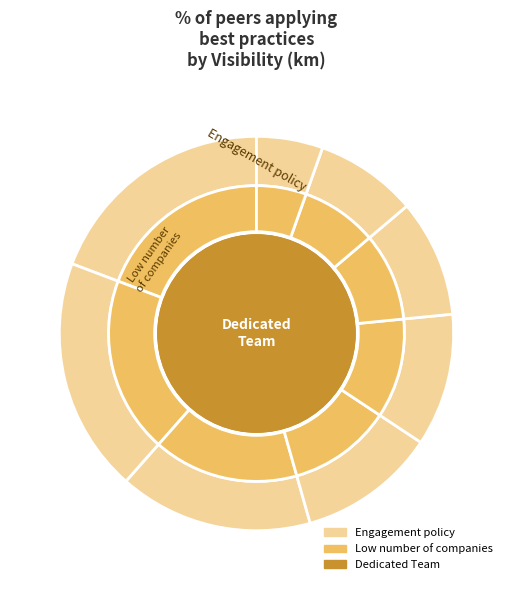

What is the ratio of the value at 9 to the value at 8?

1.5